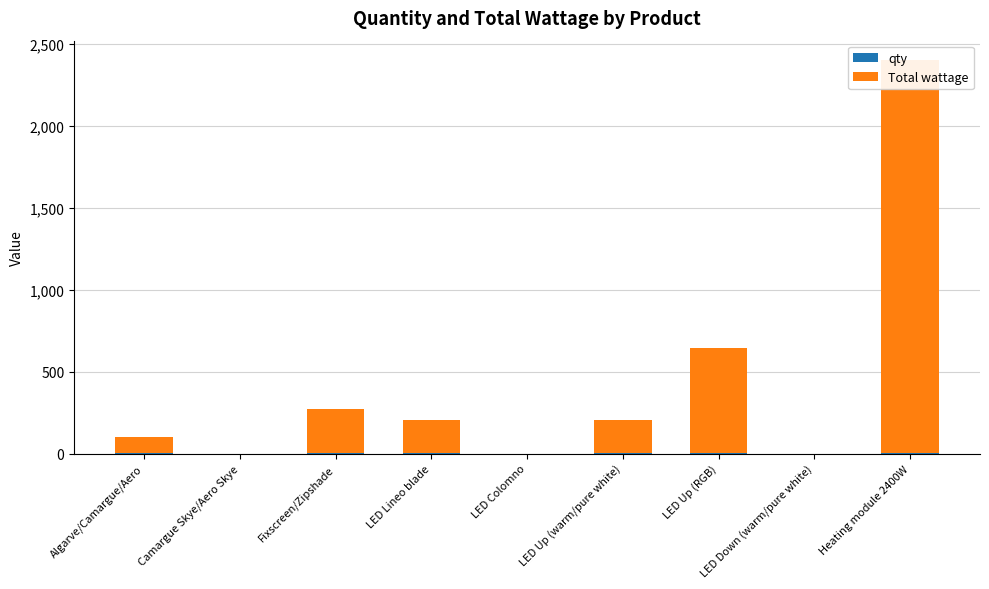

What is the label of the 8th bar from the left?

LED Down (warm/pure white)